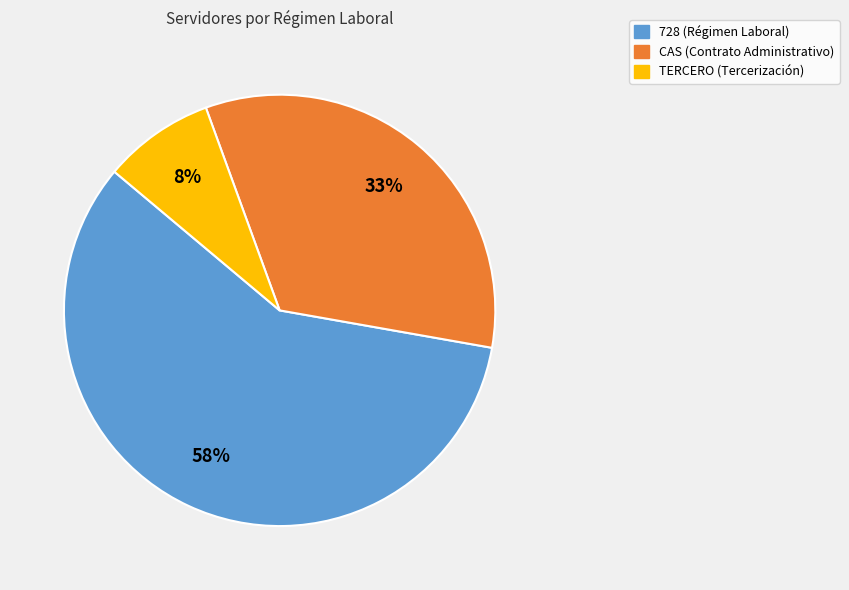

Which category has the biggest portion of the pie?

728